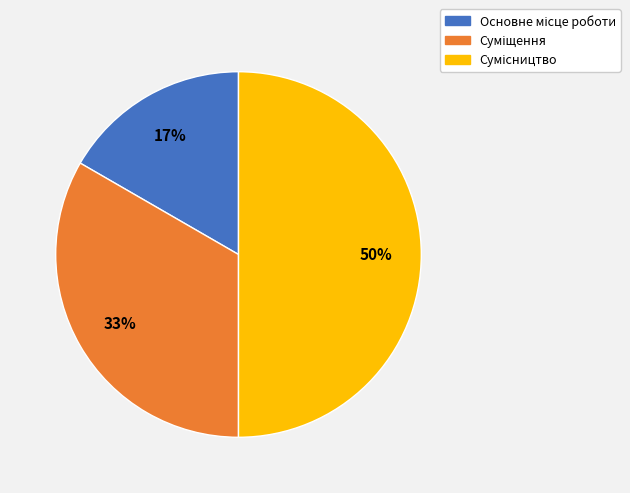

To the nearest percent, what is the difference between the largest and smallest slice percentages?

33%